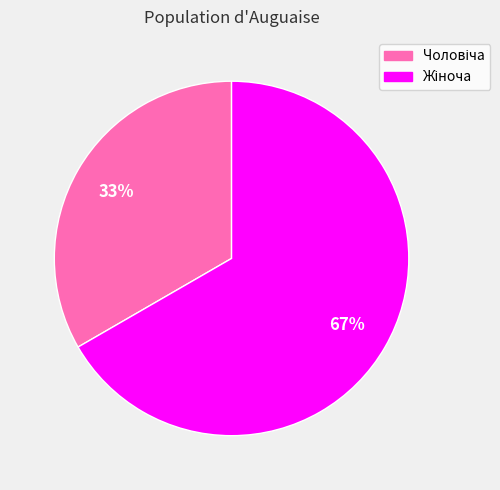

Is there a majority slice in this chart?

Yes